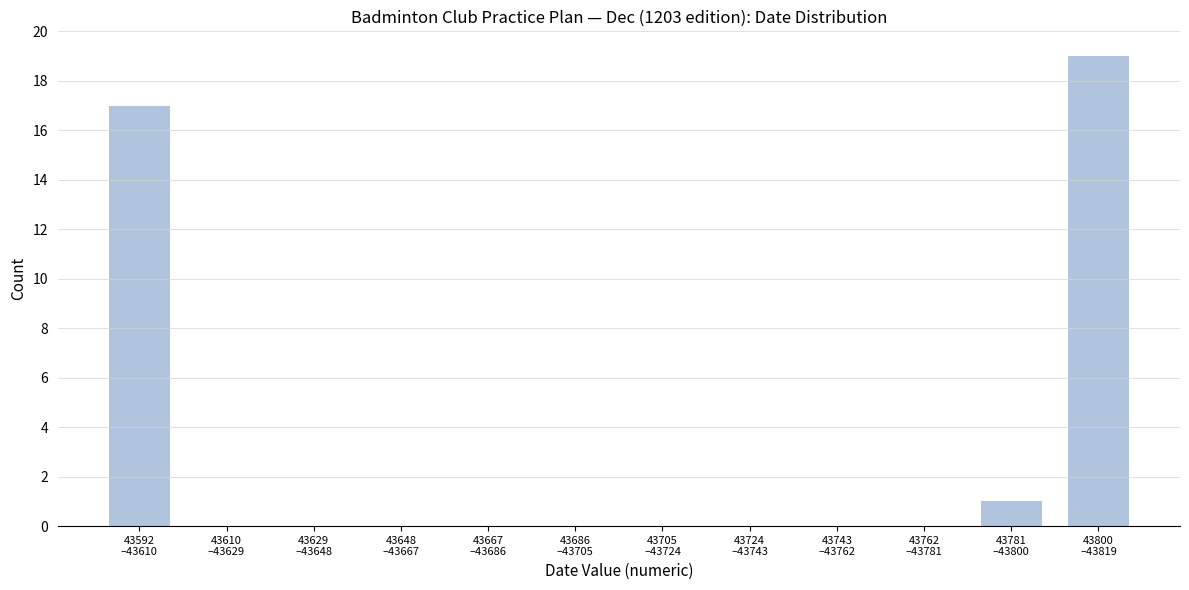

What is the sum of all values?

37